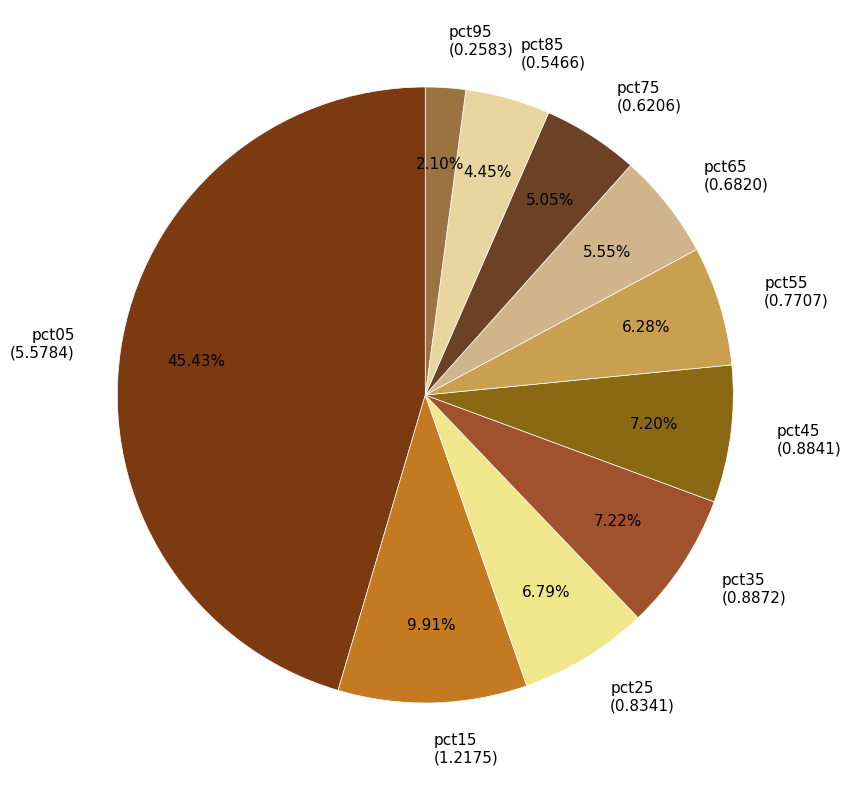

To the nearest percent, what is the difference between the largest and smallest slice percentages?

43%